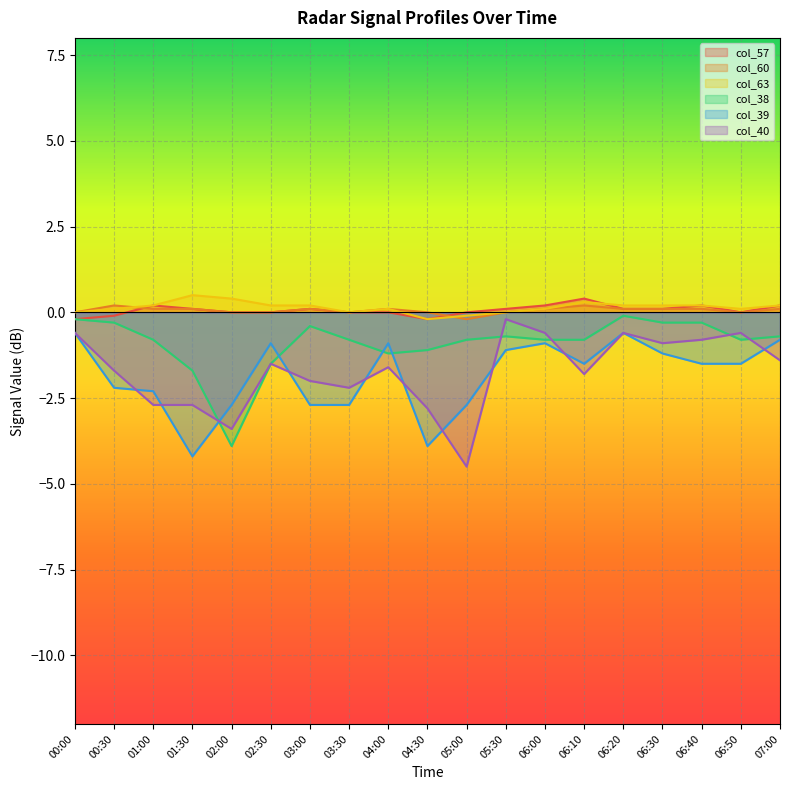

Reading right to left, list all the values displayed in this chart.

col_57: 0.2	0.0	0.2	0.1	0.1	0.4	0.2	0.1	-0.0	-0.2	0.0	-0.0	0.1	0.0	0.0	0.1	0.2	-0.1	-0.2
col_60: 0.1	0.0	0.1	0.1	0.1	0.2	0.1	0.0	-0.2	-0.0	0.1	-0.0	0.1	0.0	-0.0	0.1	0.1	0.2	-0.0
col_63: 0.2	0.1	0.2	0.2	0.2	0.3	0.1	0.0	-0.1	-0.2	0.1	0.0	0.2	0.2	0.4	0.5	0.2	0.1	-0.0
col_38: -0.7	-0.8	-0.3	-0.3	-0.1	-0.8	-0.8	-0.7	-0.8	-1.1	-1.2	-0.8	-0.4	-1.5	-3.9	-1.7	-0.8	-0.3	-0.2
col_39: -0.8	-1.5	-1.5	-1.2	-0.6	-1.5	-0.9	-1.1	-2.7	-3.9	-0.9	-2.7	-2.7	-0.9	-2.7	-4.2	-2.3	-2.2	-0.6
col_40: -1.4	-0.6	-0.8	-0.9	-0.6	-1.8	-0.6	-0.2	-4.5	-2.8	-1.6	-2.2	-2.0	-1.5	-3.4	-2.7	-2.7	-1.7	-0.6